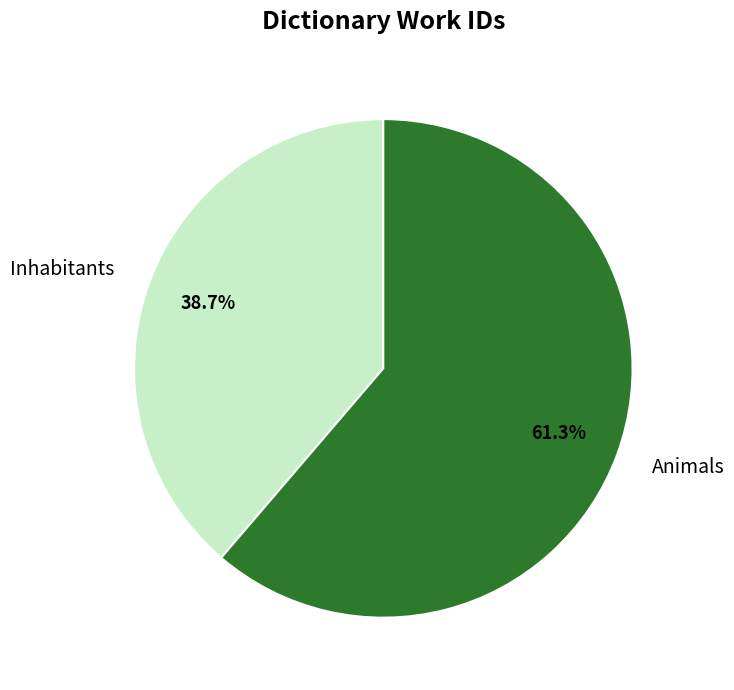

To the nearest percent, what is the difference between the largest and smallest slice percentages?

23%